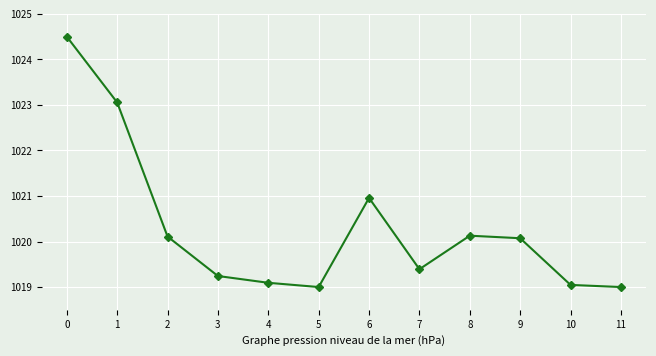

What is the average value?

1020.3